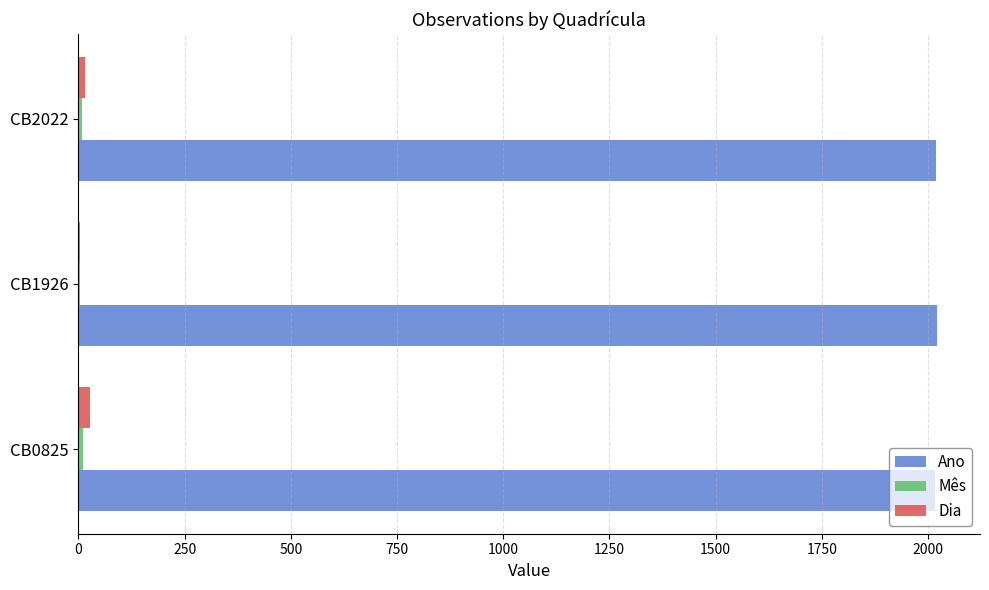

What is the sum of all Dia values?

48.0